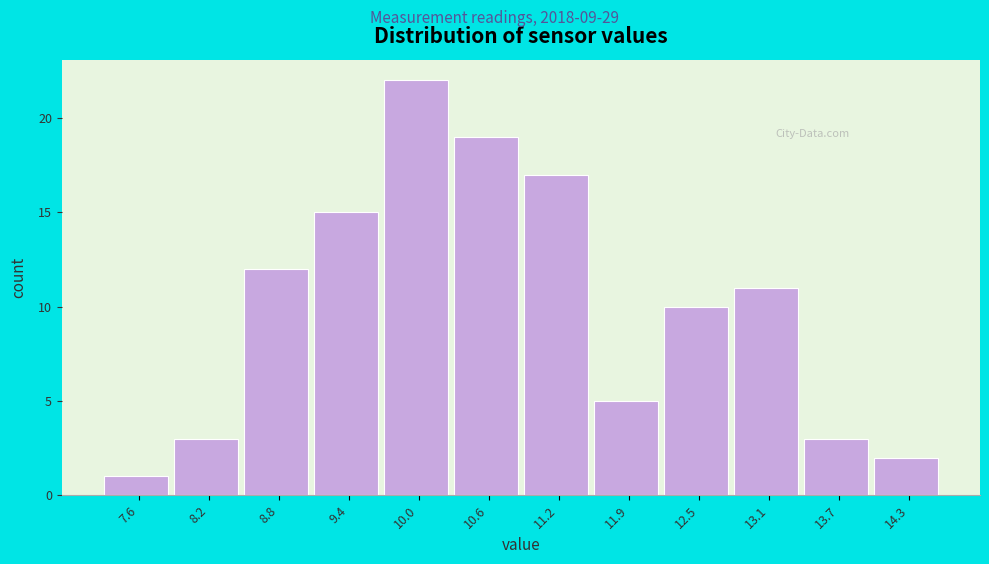

Reading left to right, transcribe all the data shown in this chart.

7.6=1	8.2=3	8.8=12	9.4=15	10.0=22	10.6=19	11.2=17	11.9=5	12.5=10	13.1=11	13.7=3	14.3=2